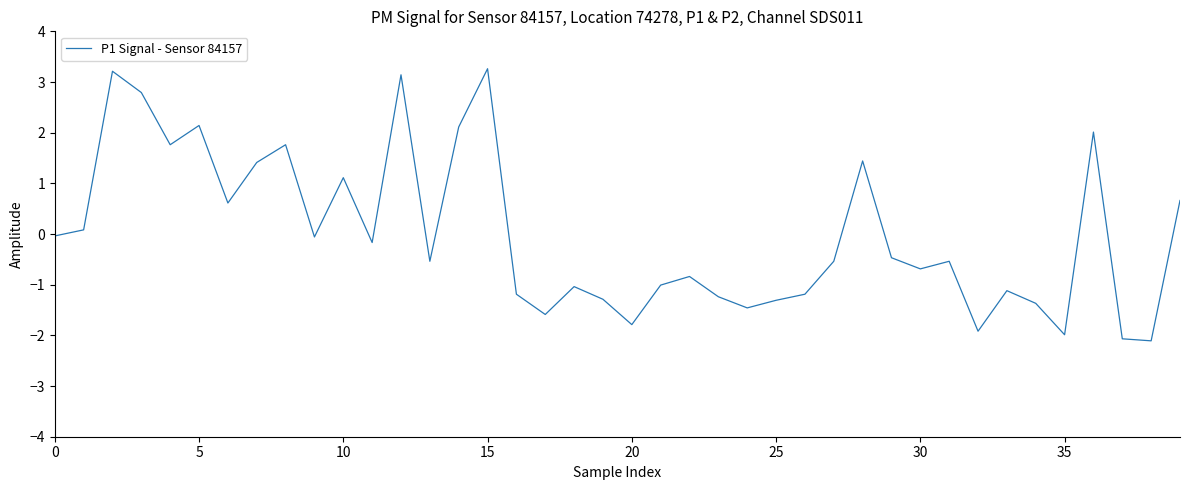

True or false: the data has more than 2 interior local peaks.

True